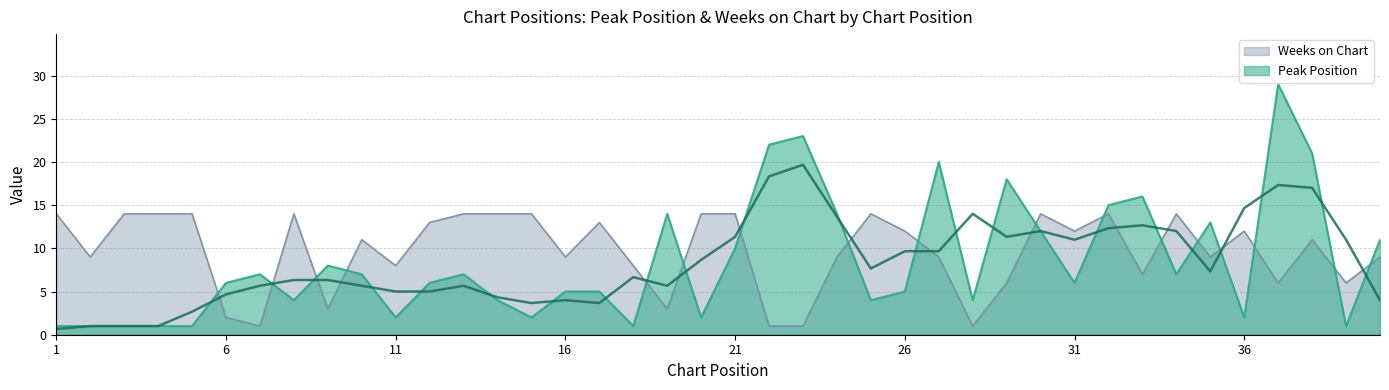

Is it true that Weeks on Chart equals 6 at 38?

False